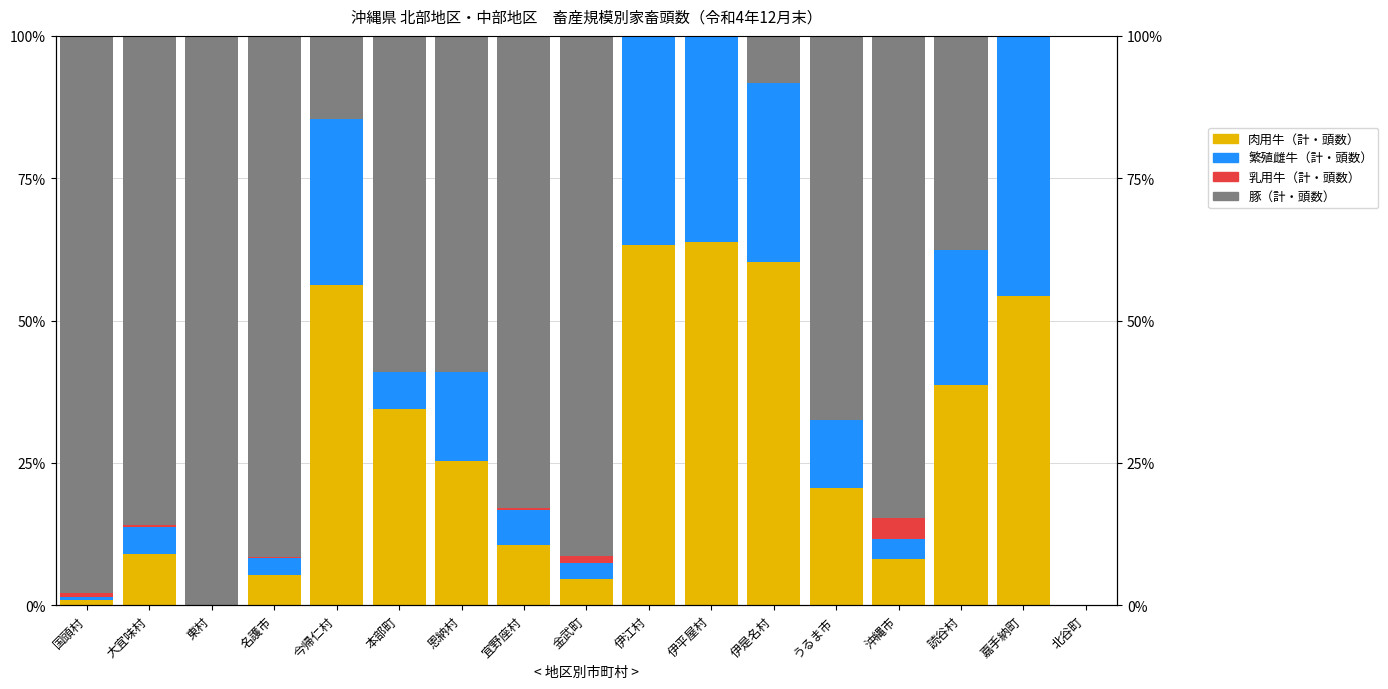

At which label is 繁殖雌牛（計・頭数） closest to 0?

東村